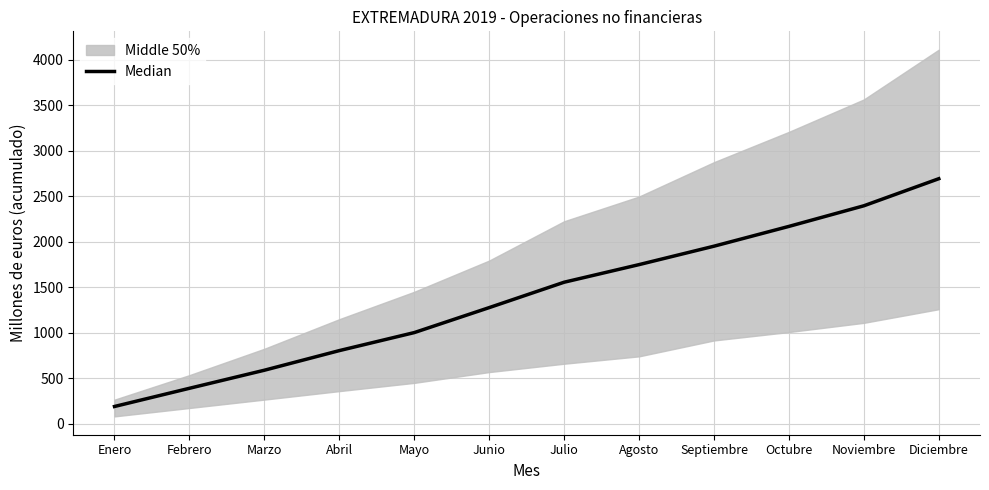

Rank the categories by value from lowest to highest.

Enero, Febrero, Marzo, Abril, Mayo, Junio, Julio, Agosto, Septiembre, Octubre, Noviembre, Diciembre